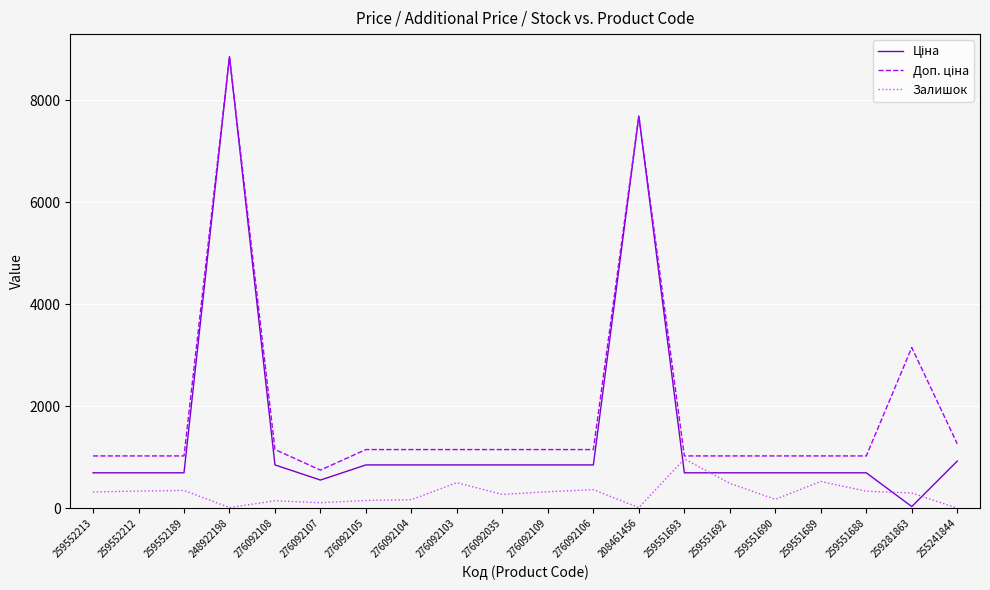

What position from the right is 276092108?

16